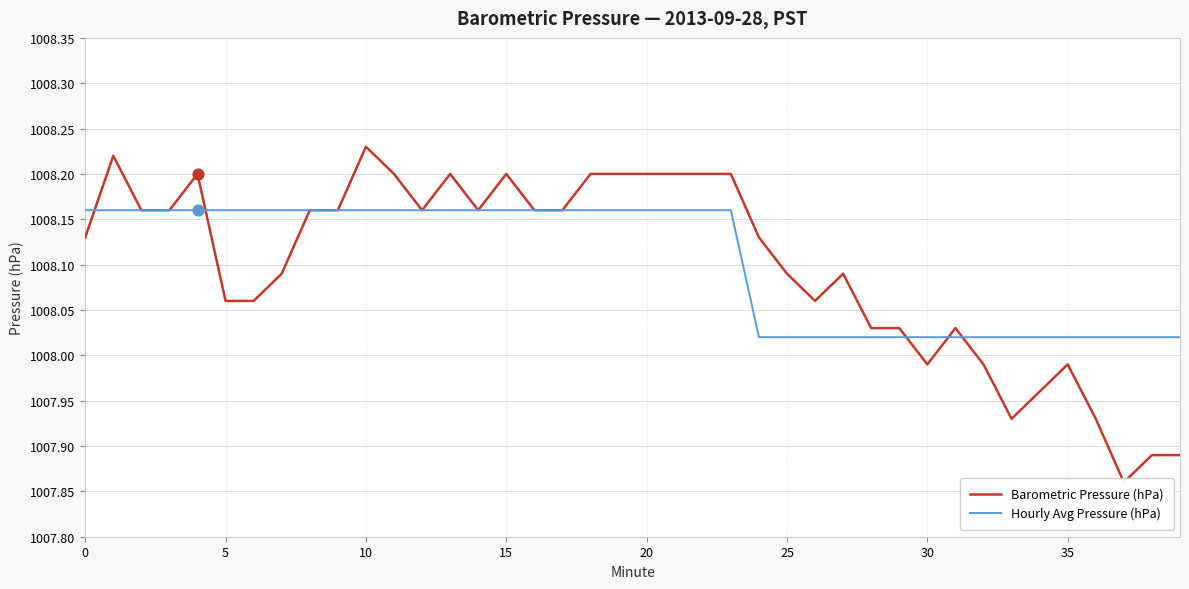

Is the value of Barometric Pressure (hPa) at 14 greater than the value of Hourly Avg Pressure (hPa) at 14?

No